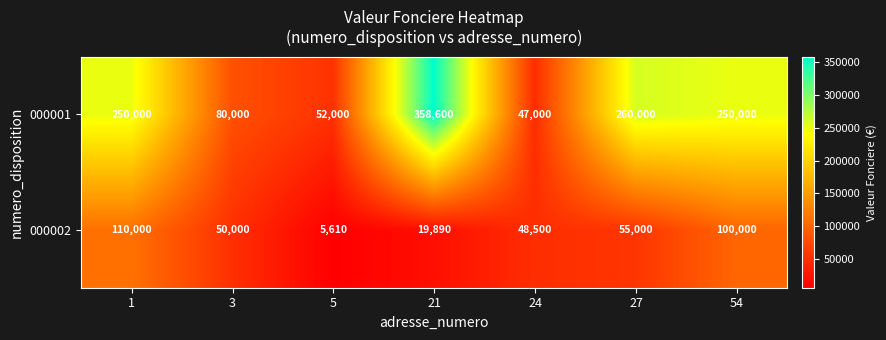

What is the maximum value shown in the chart?

358600